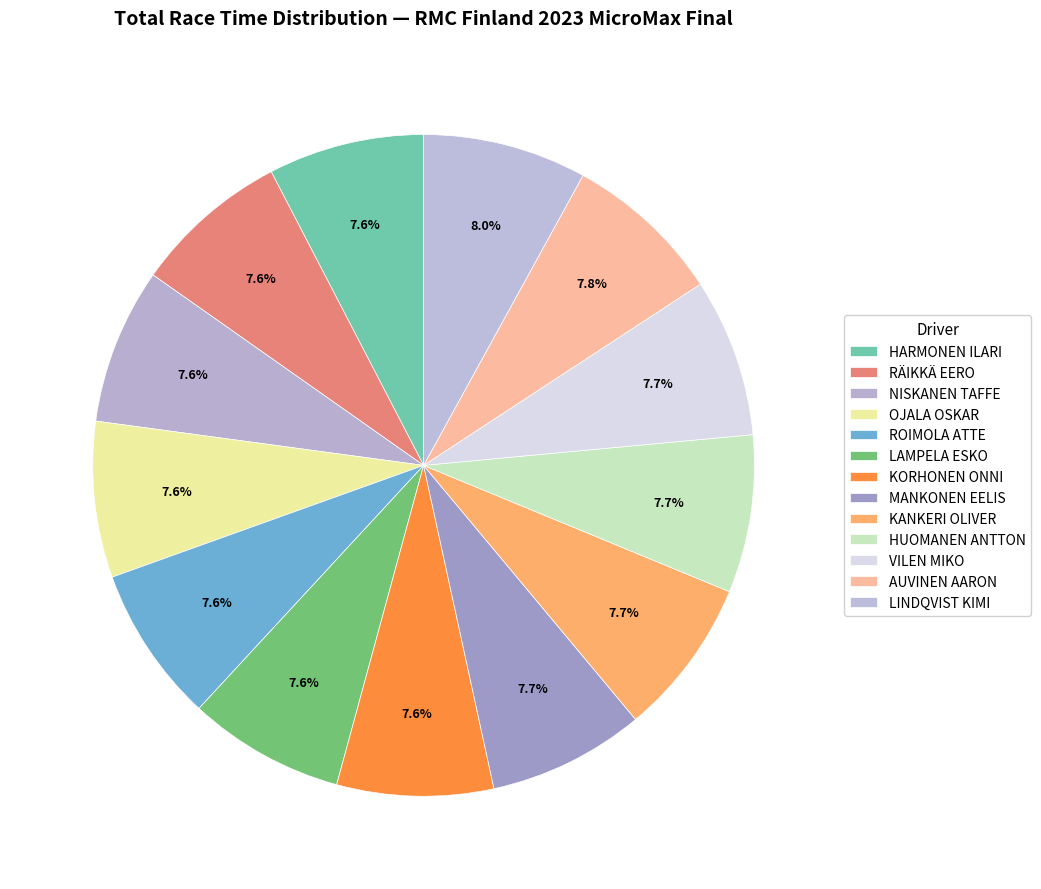

Does any single category account for the majority?

No